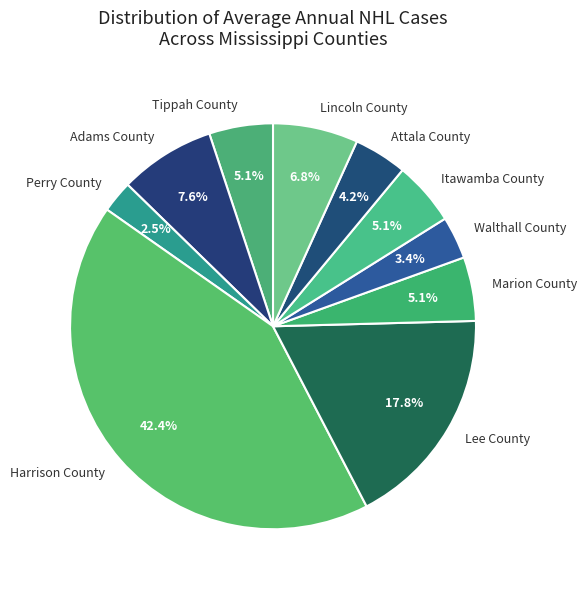

Is there any slice that represents more than half of the pie?

No